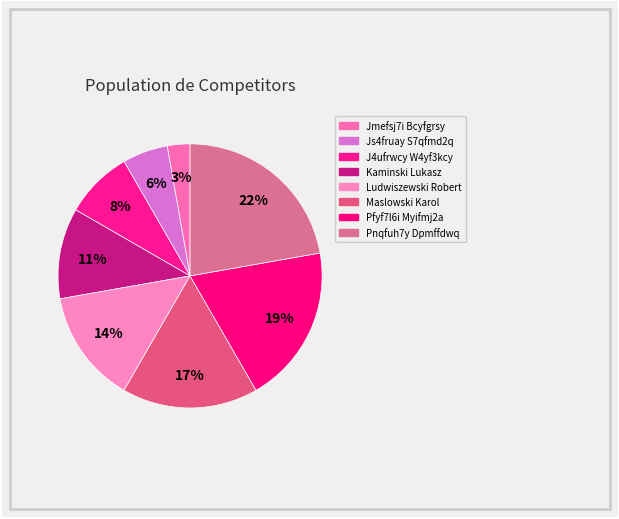

Does any single category account for the majority?

No